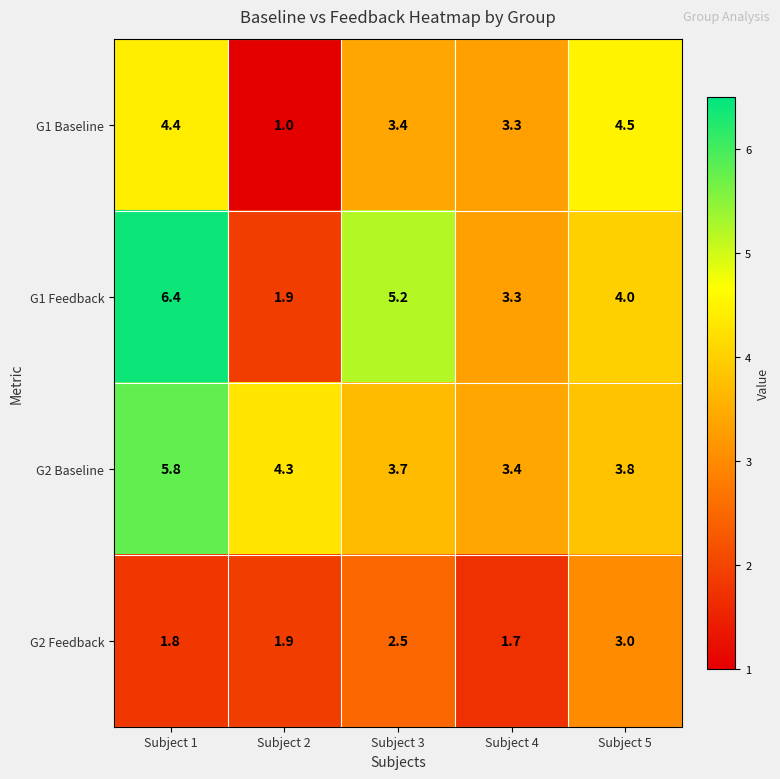

Reading left to right, transcribe all the data shown in this chart.

G1 Baseline: 4.4	1.0	3.4	3.3	4.5
G1 Feedback: 6.4	1.9	5.2	3.3	4.0
G2 Baseline: 5.8	4.3	3.7	3.4	3.8
G2 Feedback: 1.8	1.9	2.5	1.7	3.0